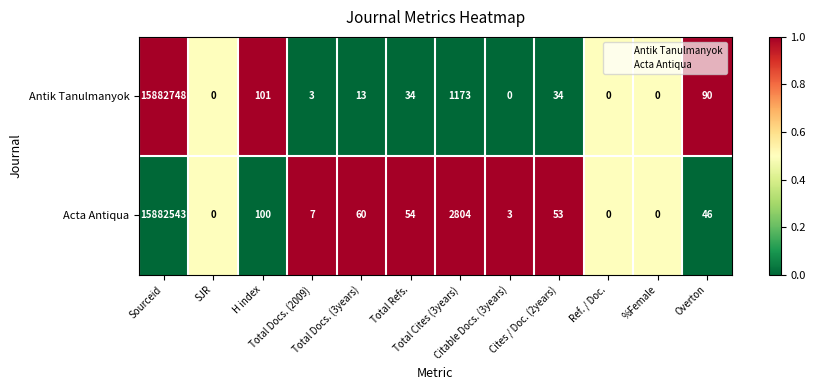

List the series in order of their overall mean, highest first.

Acta Antiqua, Antik Tanulmanyok